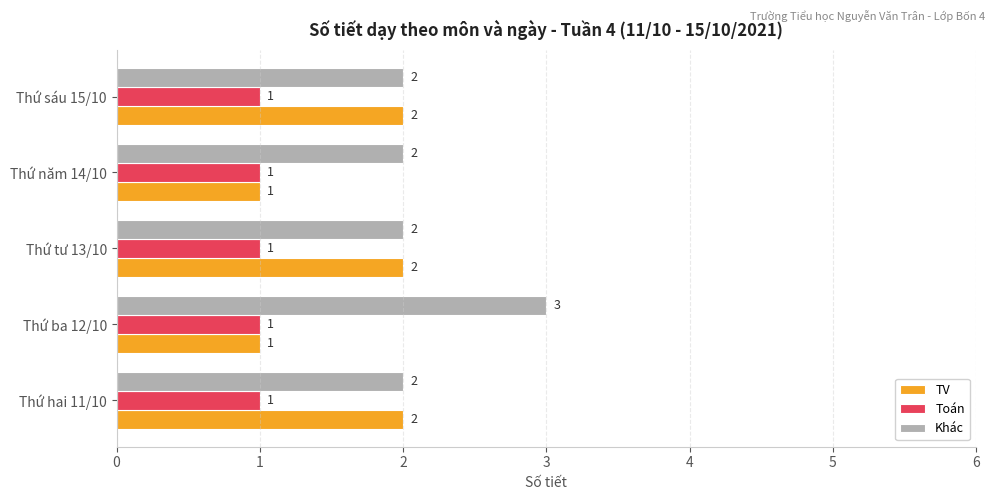

At how many categories does at least one series exceed 1?

5